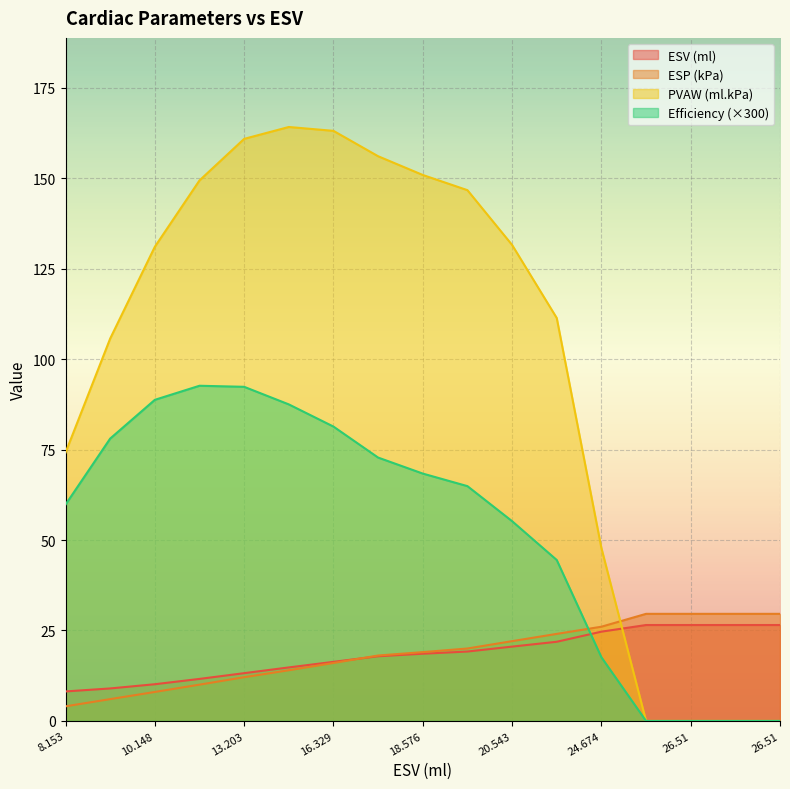

What is the maximum value shown in the chart?

164.2